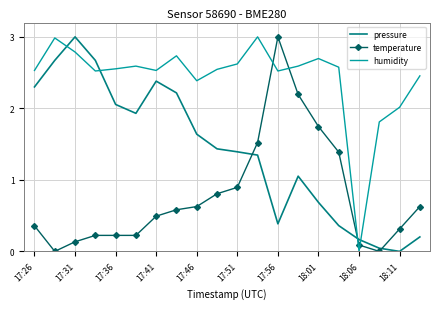

Which series ends up on top after the final intersection of humidity and temperature?

humidity